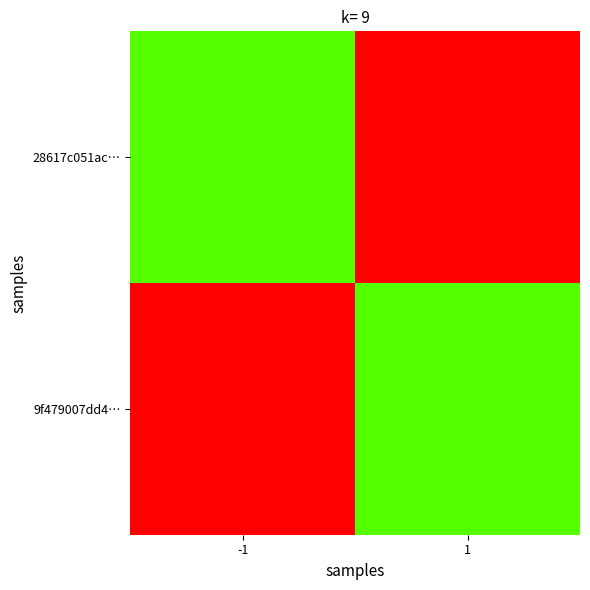

Count the number of data series in this chart.

2